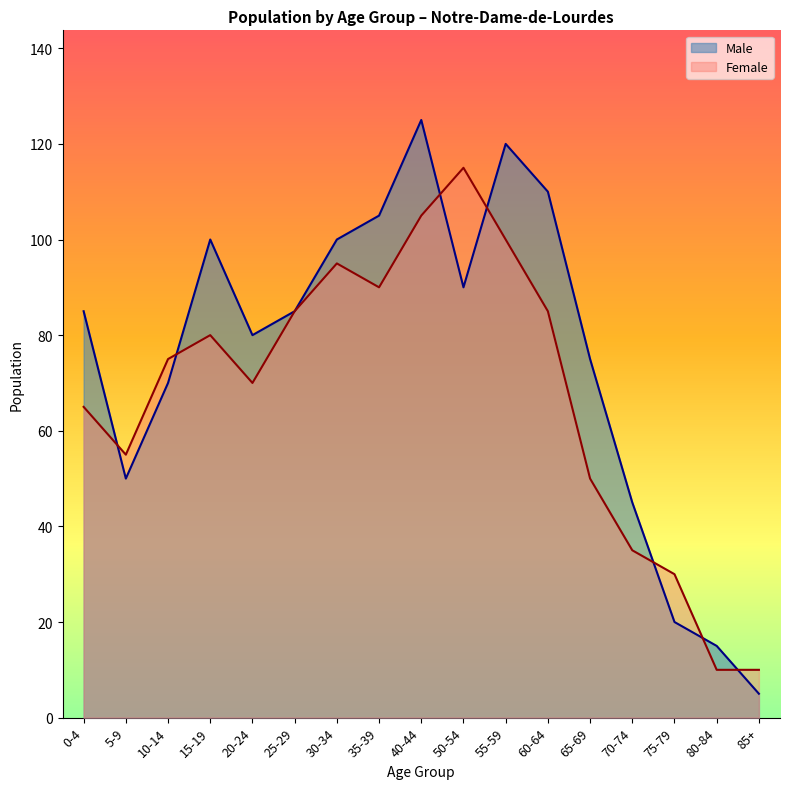

What is the value of the Female point at the 6th from the left?

85